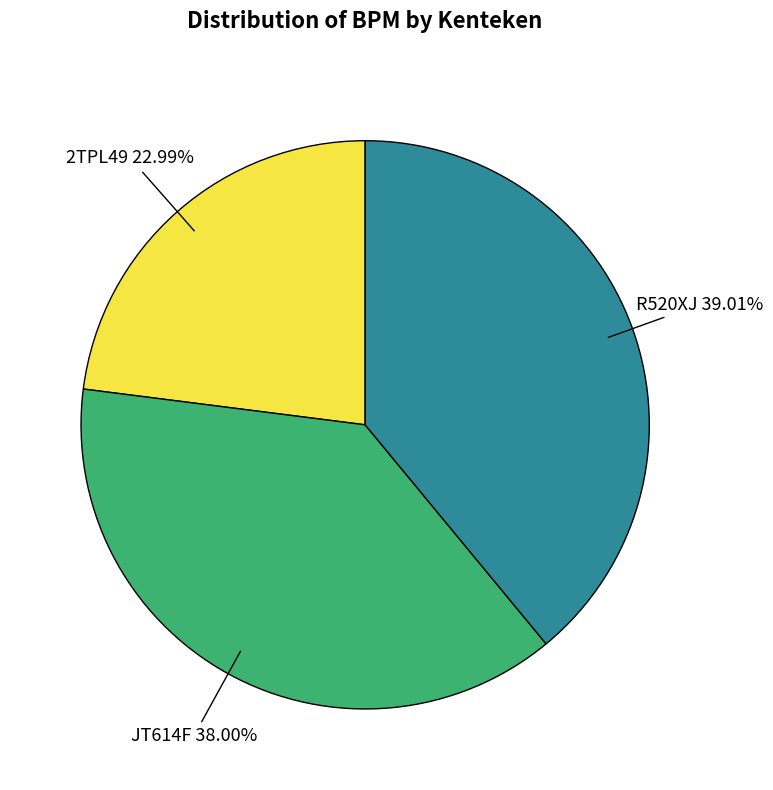

Between 2TPL49 and JT614F, which is larger?

JT614F